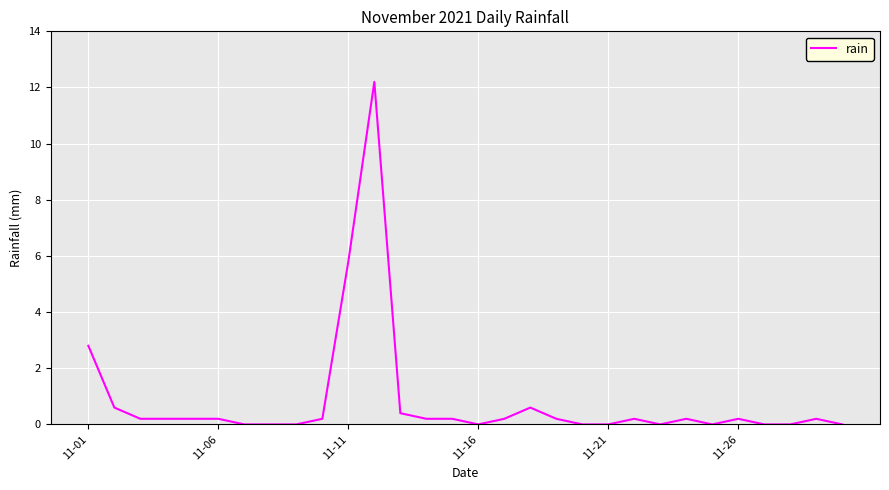

What is the greatest value displayed?

12.2